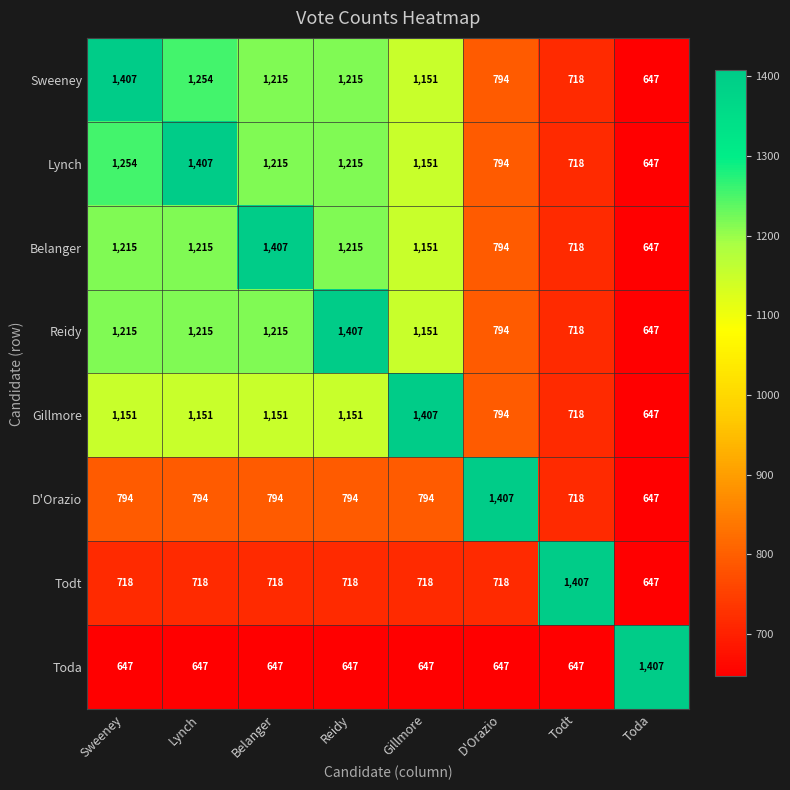

At how many categories does at least one series exceed 980?

8